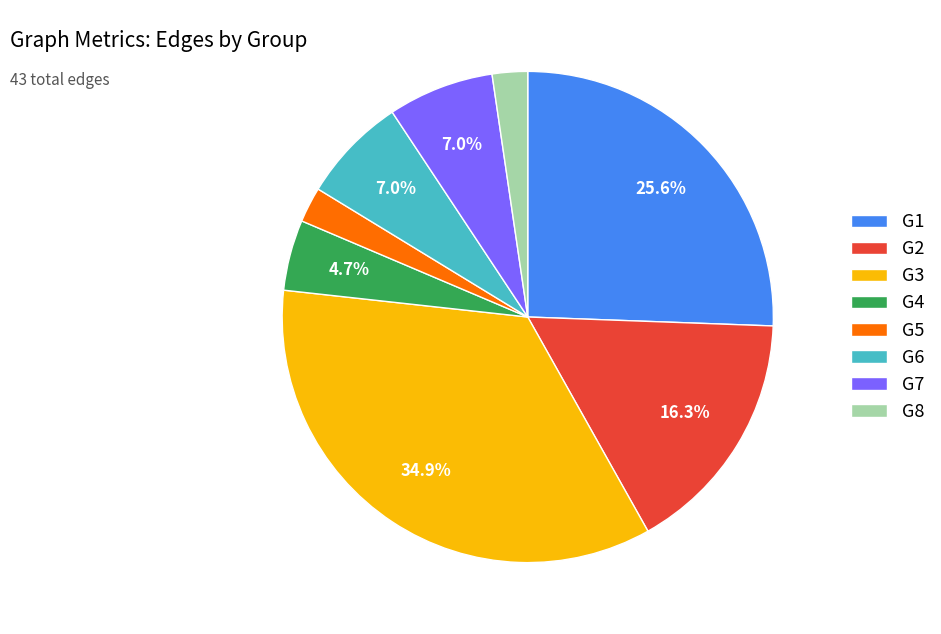

To the nearest percent, what is the difference between the G5 and G4 slice percentages?

2%